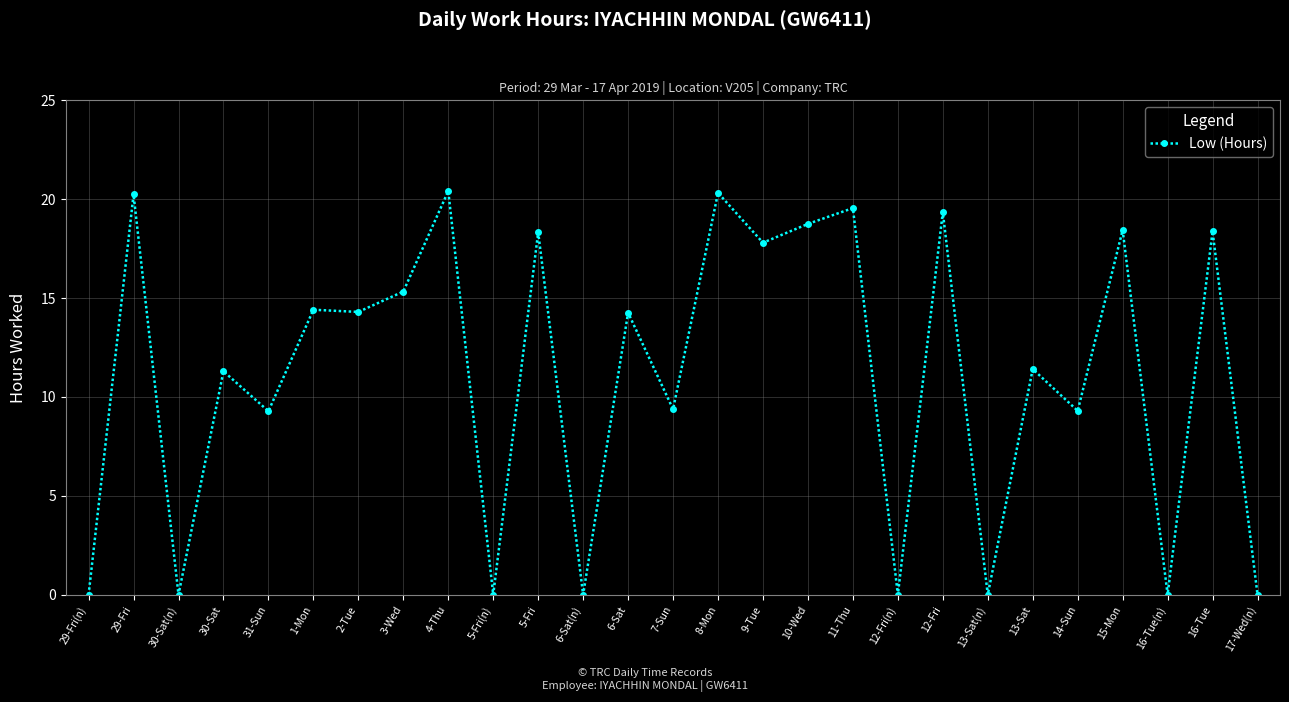

What is the label of the 15th point from the left?

8-Mon